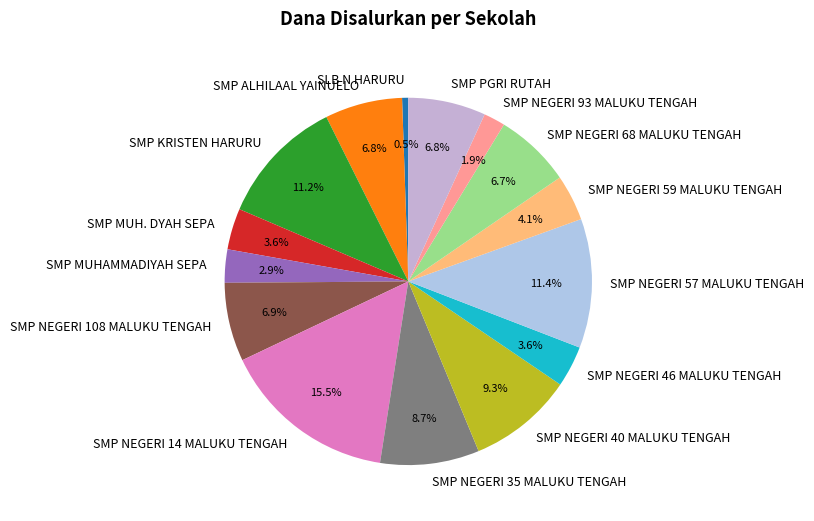

Is there a majority slice in this chart?

No